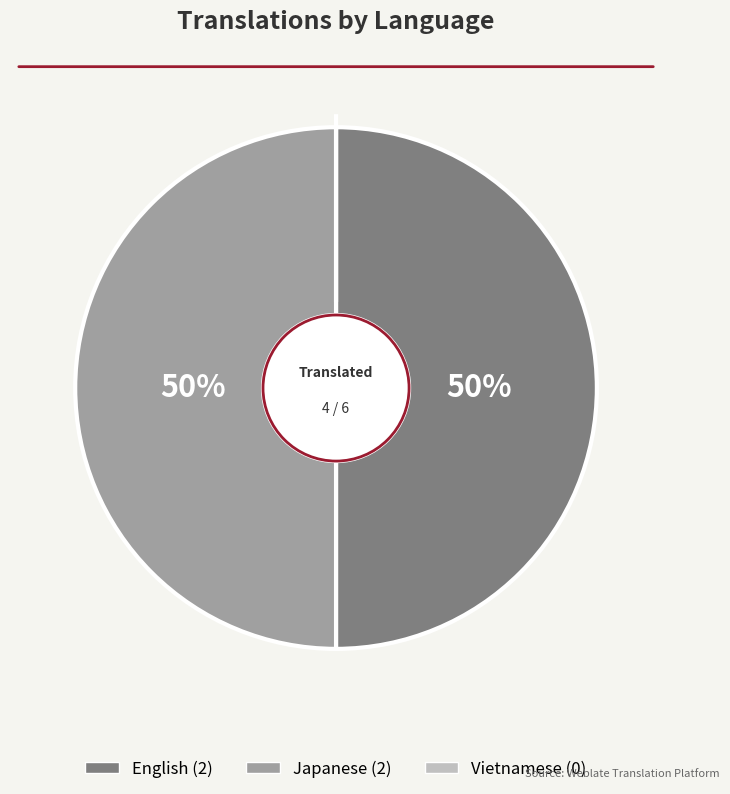

Approximately how many times larger is the value at Japanese compared to English?

1.0